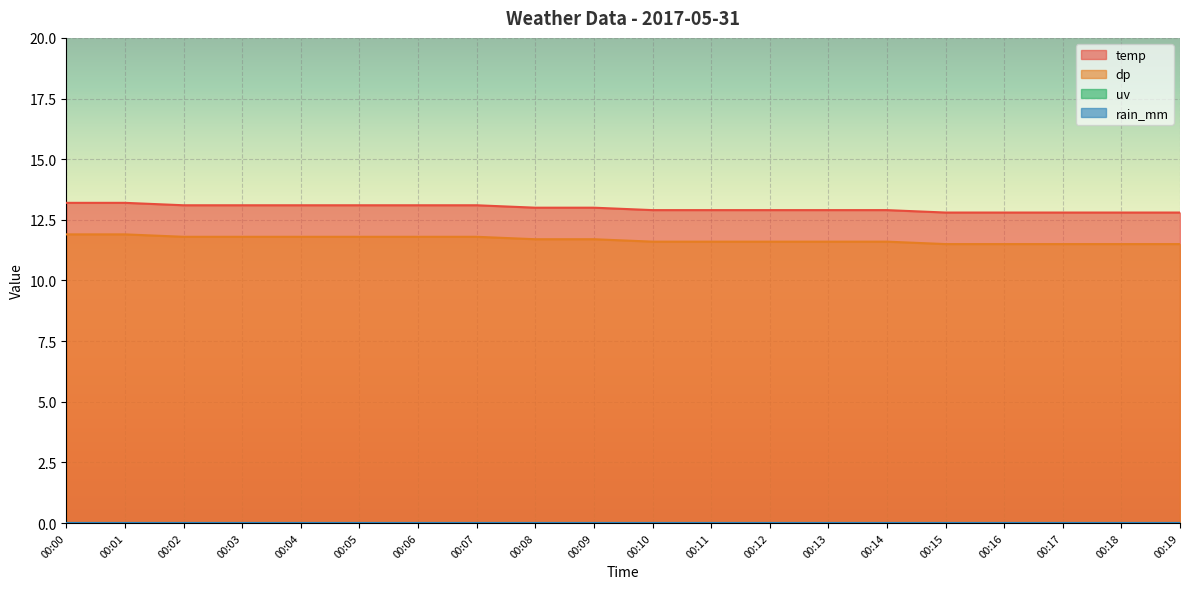

True or false: dp and temp cross at least once.

False